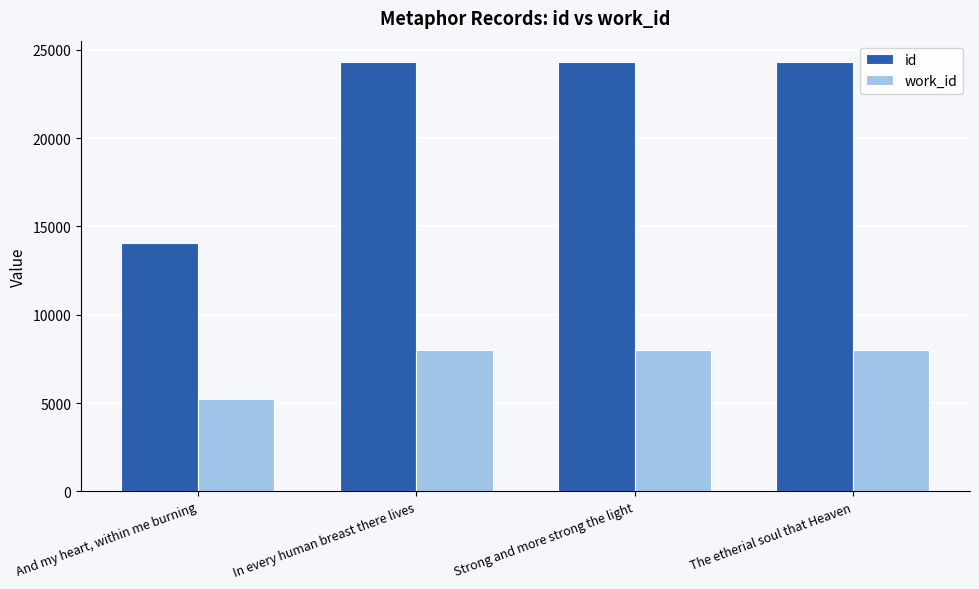

How many series are shown in this chart?

2